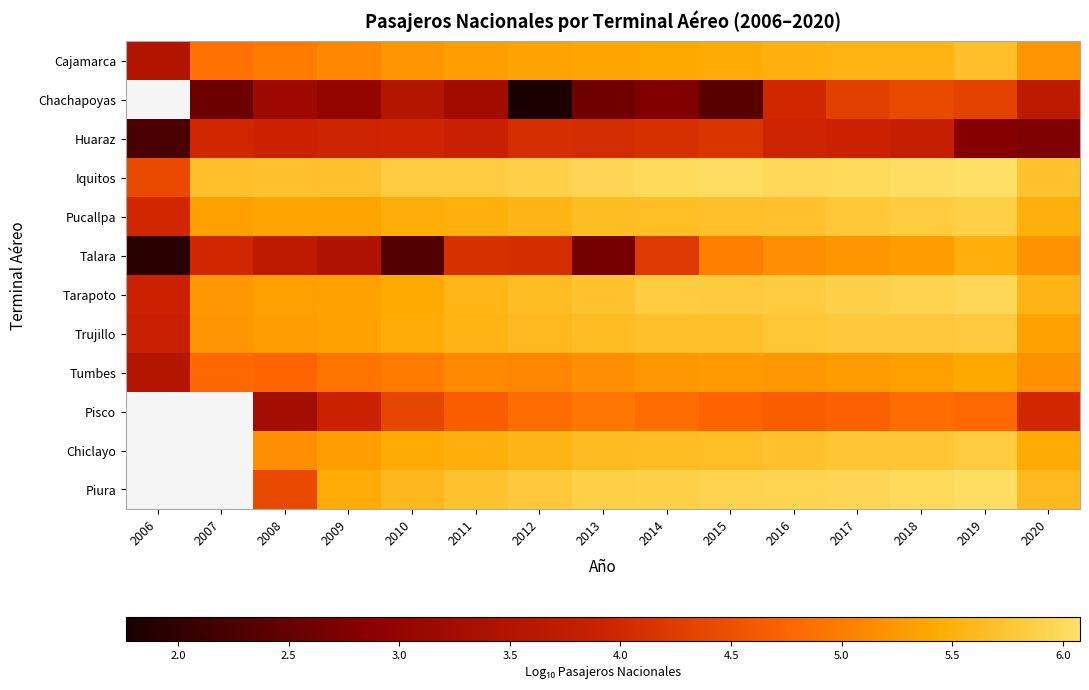

Which category has the highest value across all series?

2019